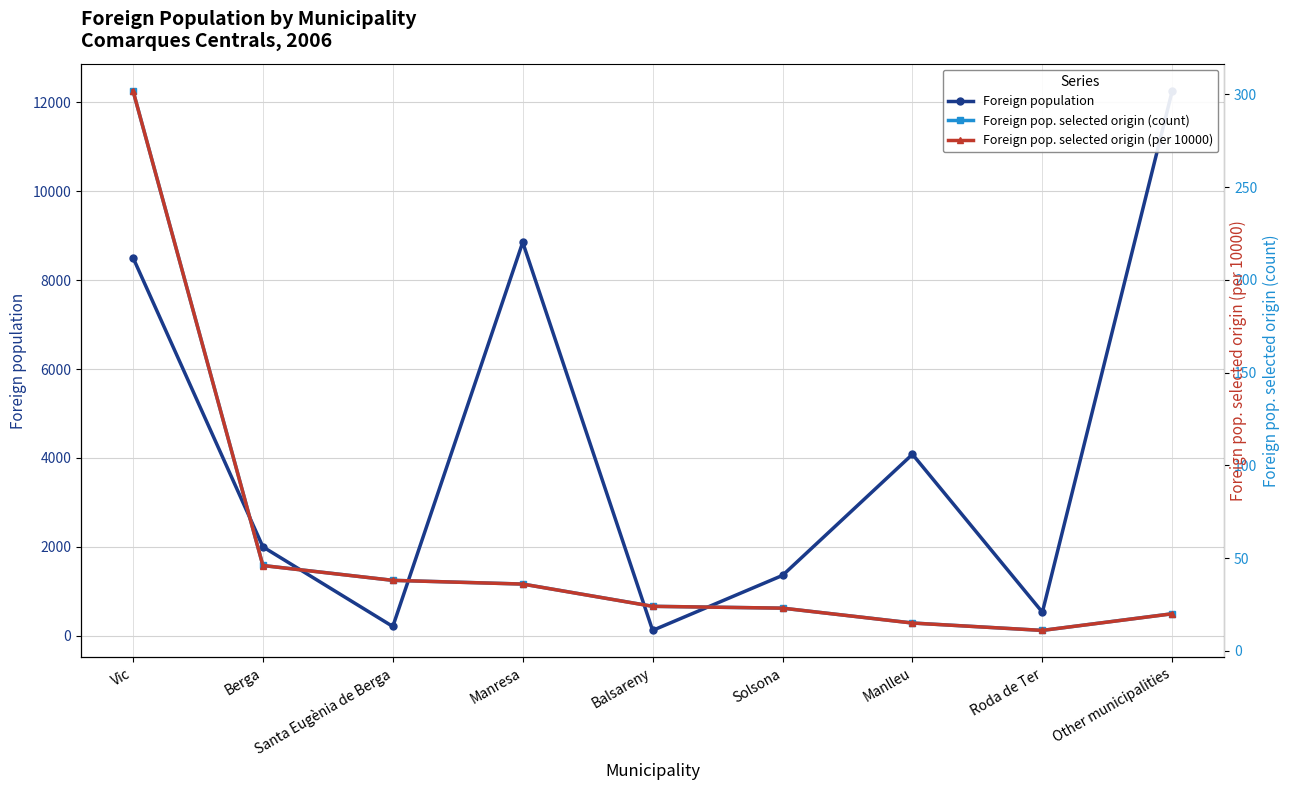

What is the difference between the second highest and minimum values in the Foreign pop. selected origin (count) series?

35